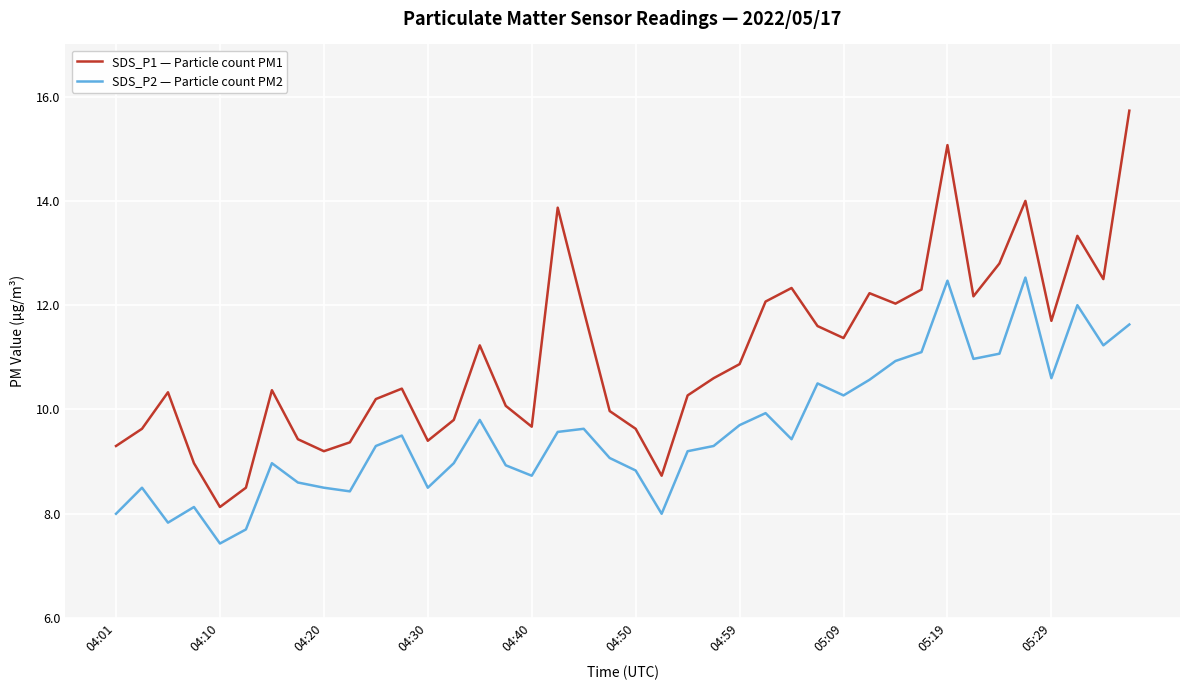

Which series has the largest total across all categories?

SDS_P1 — Particle count PM1